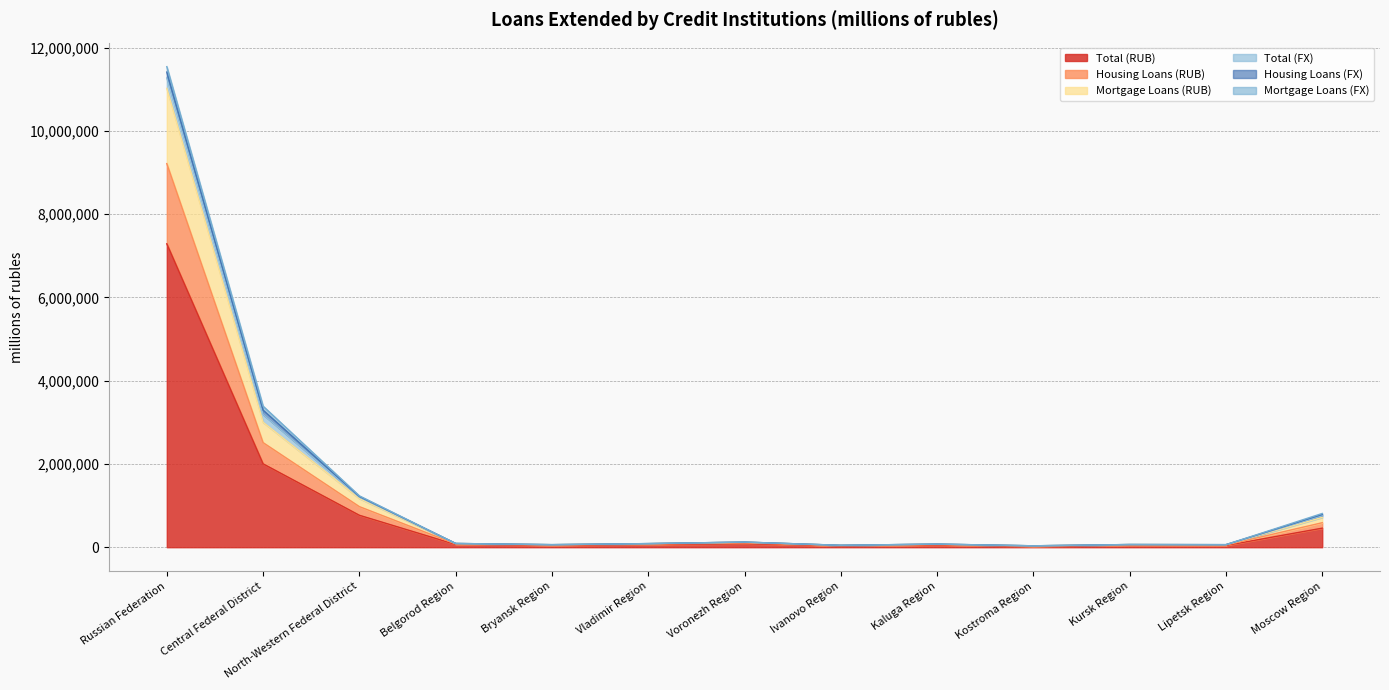

What is the difference between the Housing Loans (RUB) values at Kursk Region and Ivanovo Region?

18735